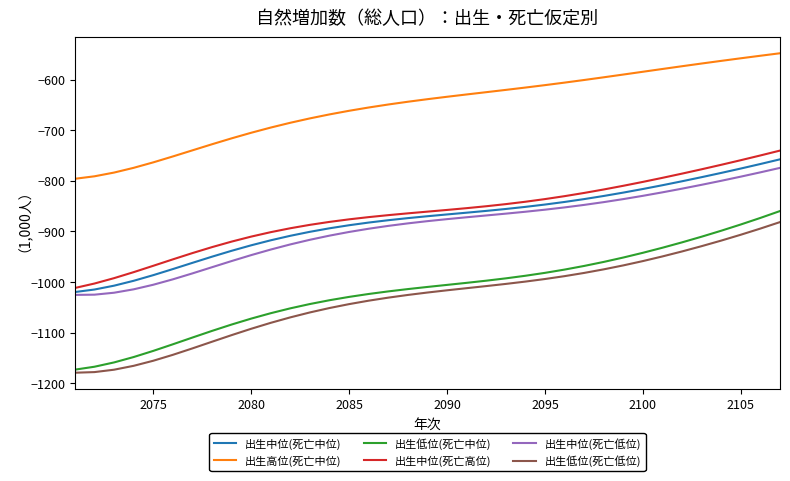

True or false: 出生低位(死亡中位) and 出生中位(死亡中位) cross at least once.

False